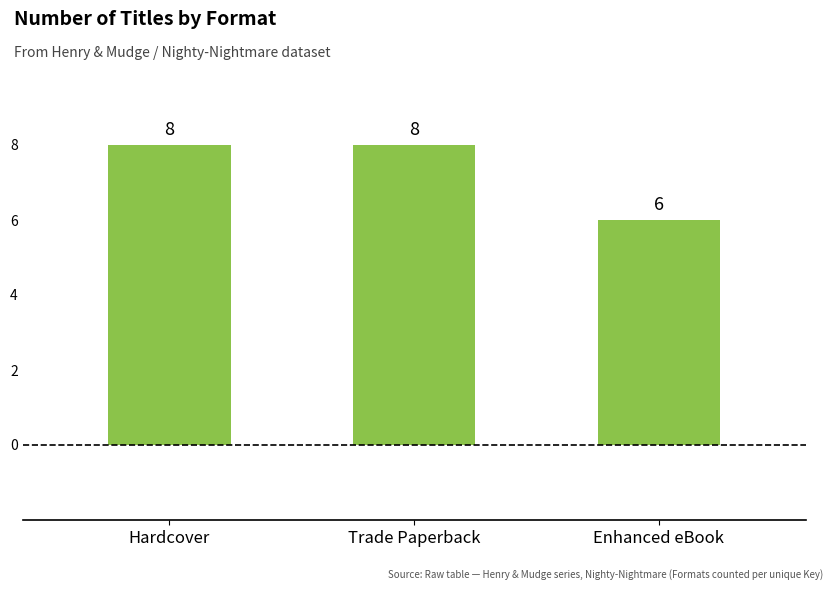

The chart shows a value of 8 at Hardcover. True or false?

True